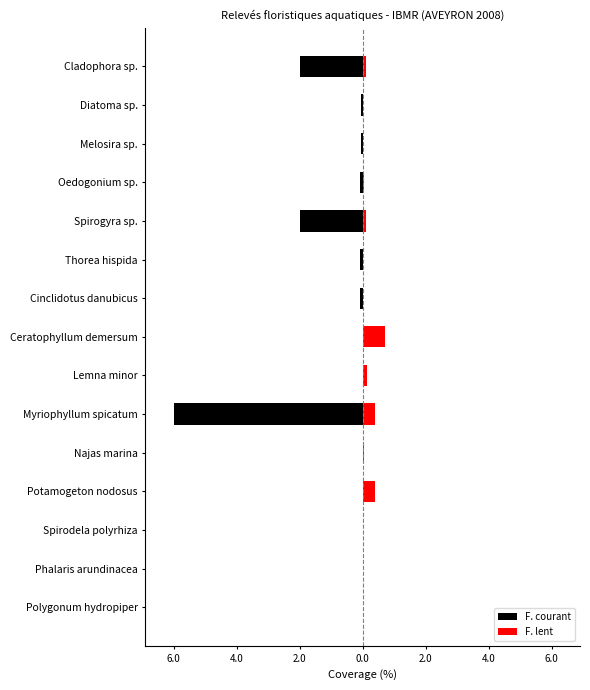

Is it true that F. courant equals -2.0 at Spirogyra sp.?

True